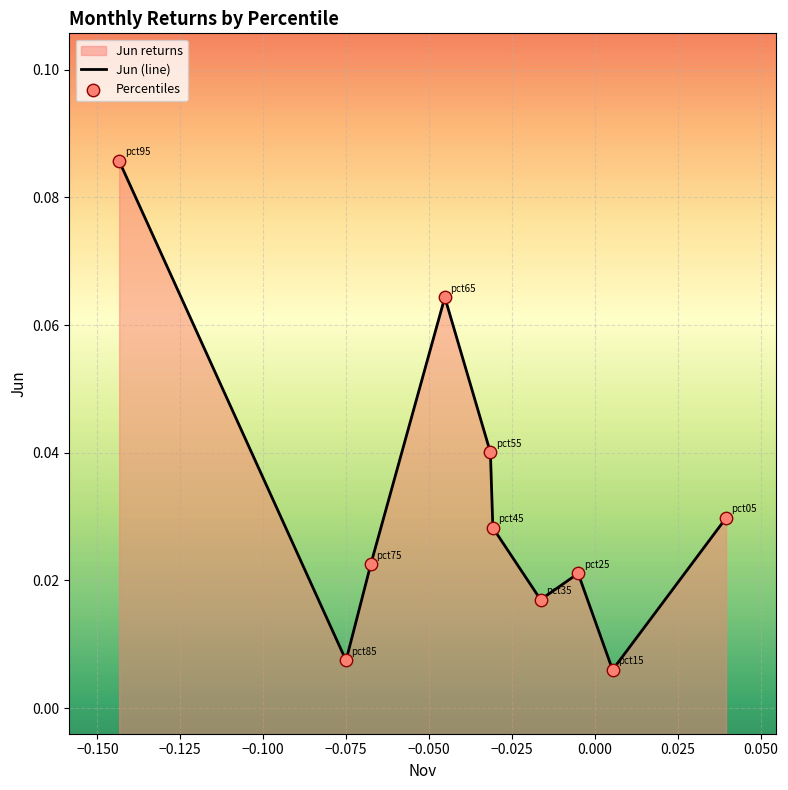

Which series has the widest spread of Y values?

Jun (line)